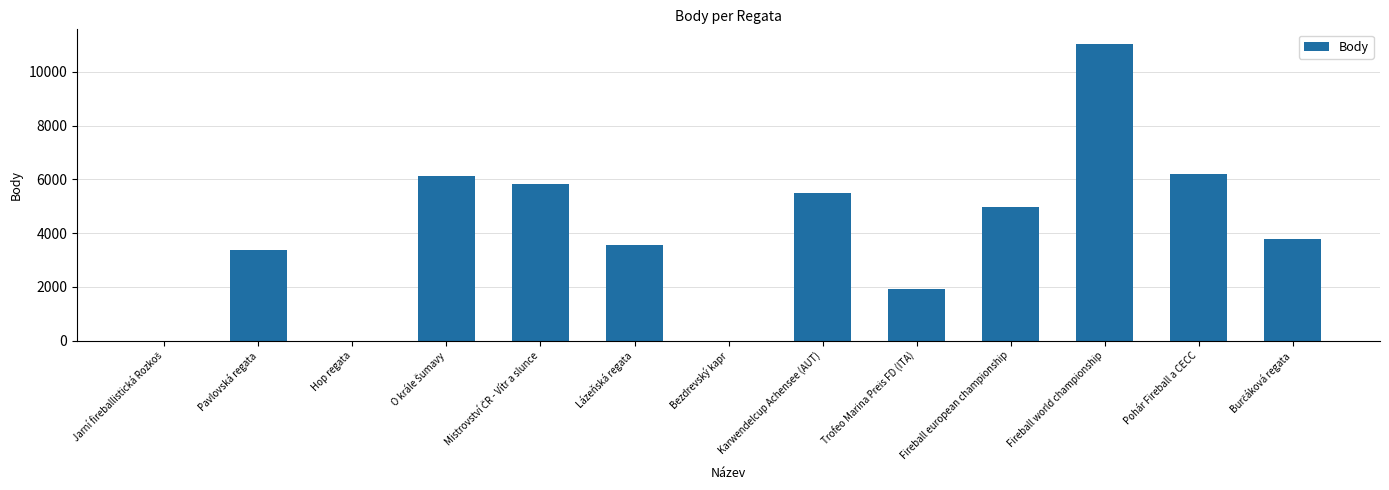

What is the sum of the values at Lázeňská regata and Pohár Fireball a CECC?

9734